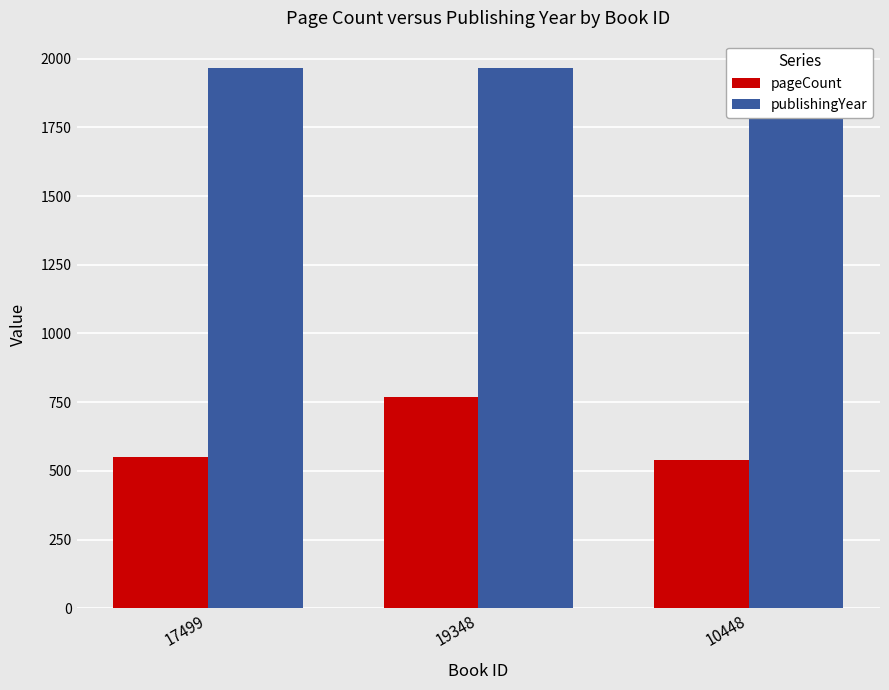

Reading left to right, what are all the values shown in this chart?

pageCount: 552	768	540
publishingYear: 1967	1967	1967